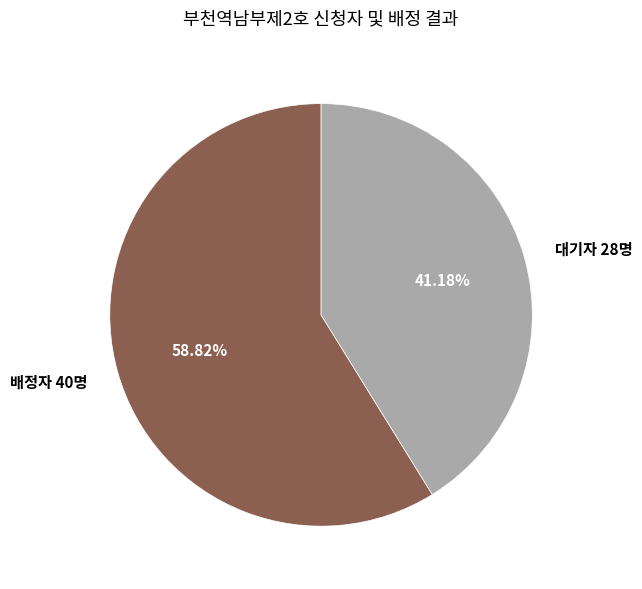

What is the smallest slice in the pie chart?

대기자 28명